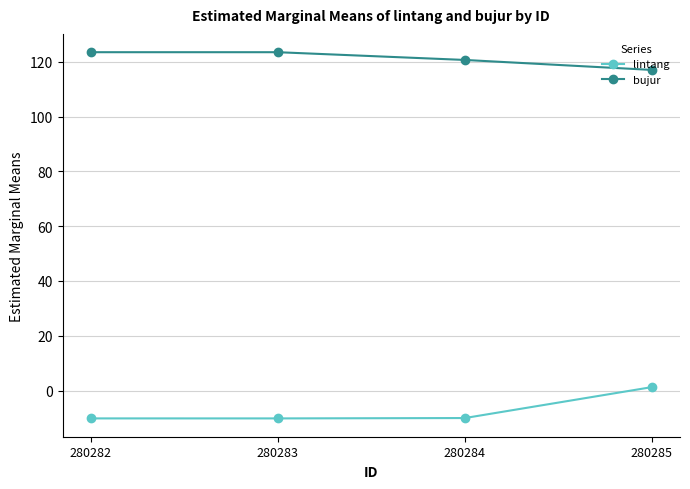

What is the value of the bujur point at the 4th from the left?

117.1